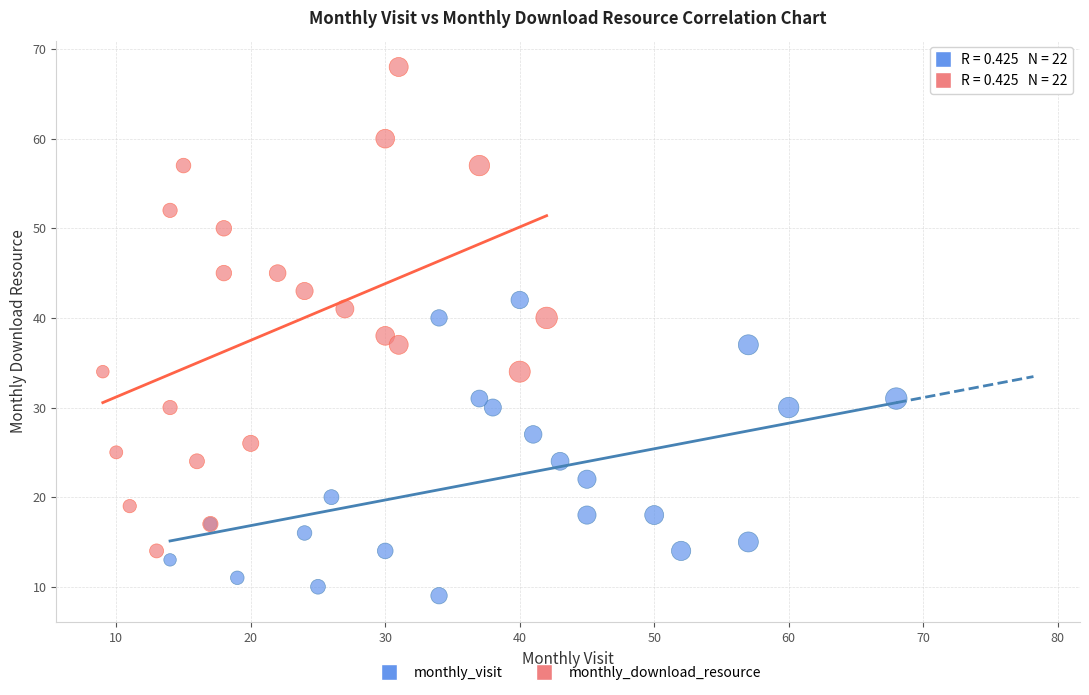

Which series contains the lowest Y value?

monthly_visit